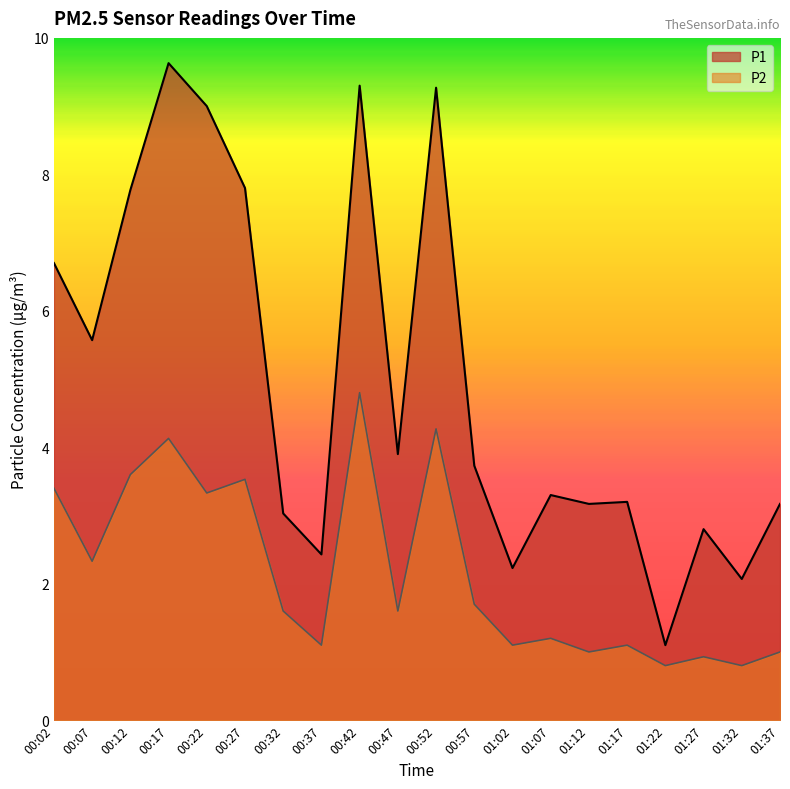

In P1, how many points are higher than both neighbors (excluding endpoints)?

6